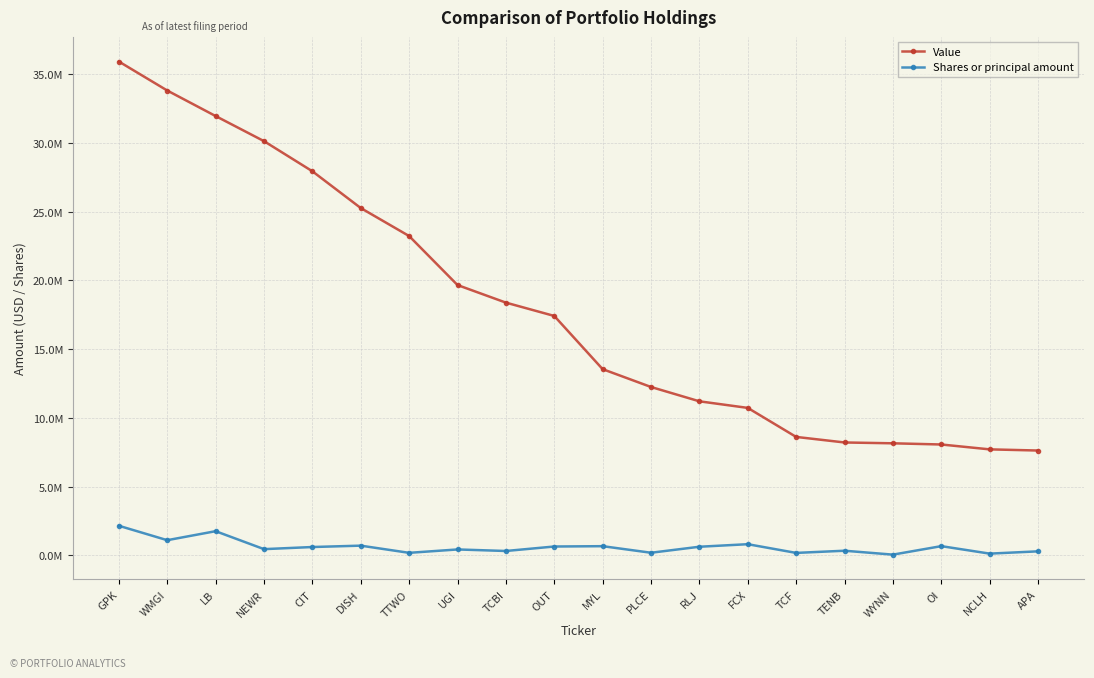

Reading left to right, what are all the values shown in this chart?

Value: 35912000	33805000	31949000	30124000	27933000	25260000	23224000	19661000	18383000	17414000	13545000	12248000	11207000	10728000	8618000	8214000	8154000	8067000	7713000	7628000
Shares or principal amount: 2156900	1109086	1763204	458431	612154	712158	189691	435373	323816	649276	673856	195899	632451	817716	184148	342819	58714	676226	132053	298101